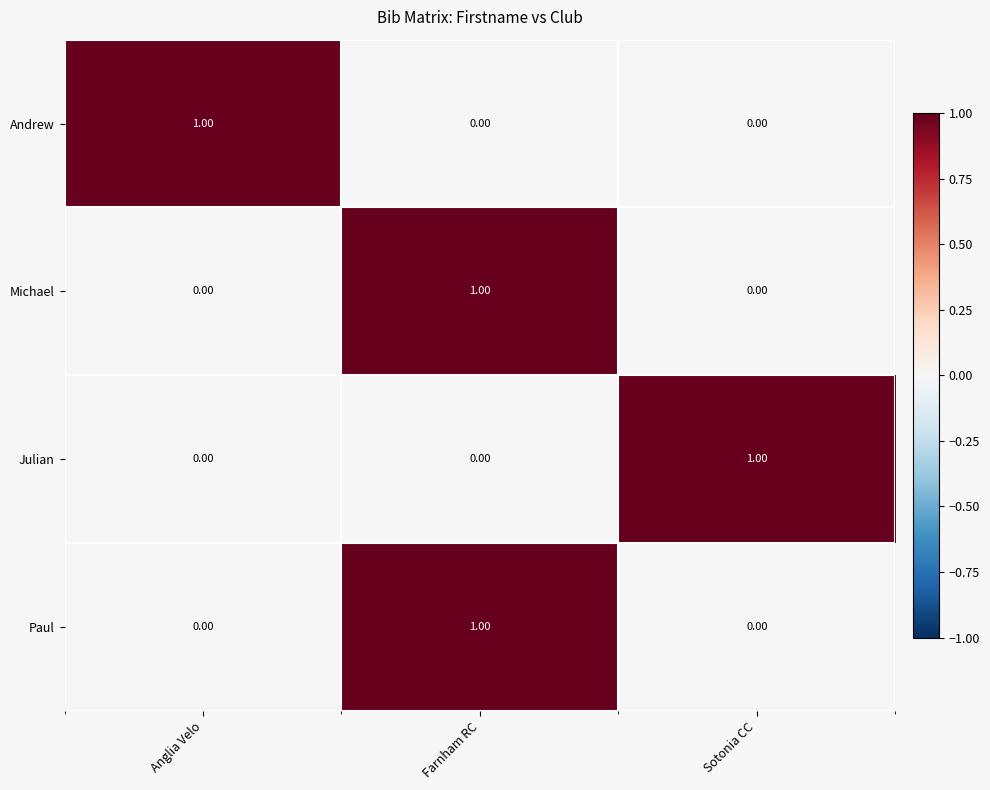

At which category is the sum across all series the highest?

Farnham RC